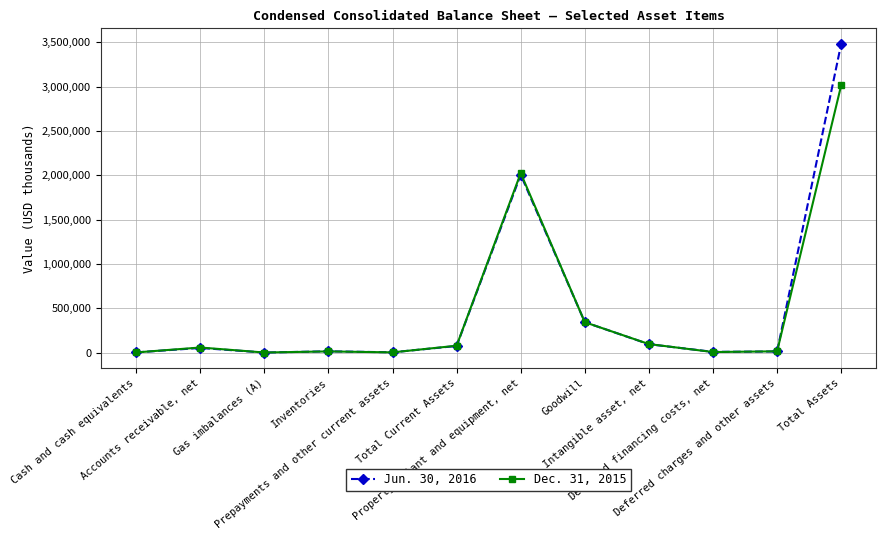

Is the value of Dec. 31, 2015 at Goodwill greater than the value of Jun. 30, 2016 at Total Assets?

No